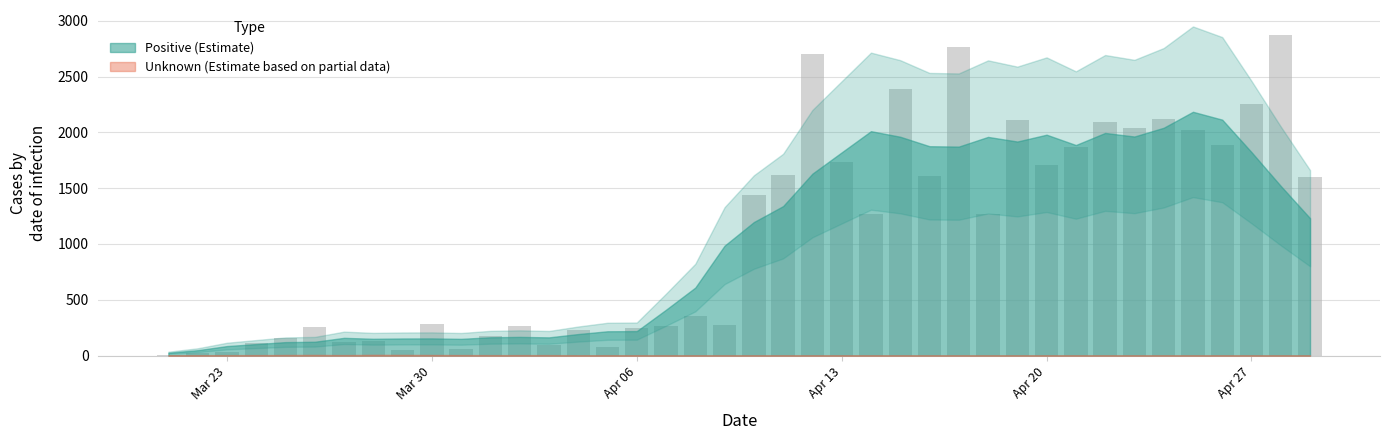

What is the greatest value displayed?

2875